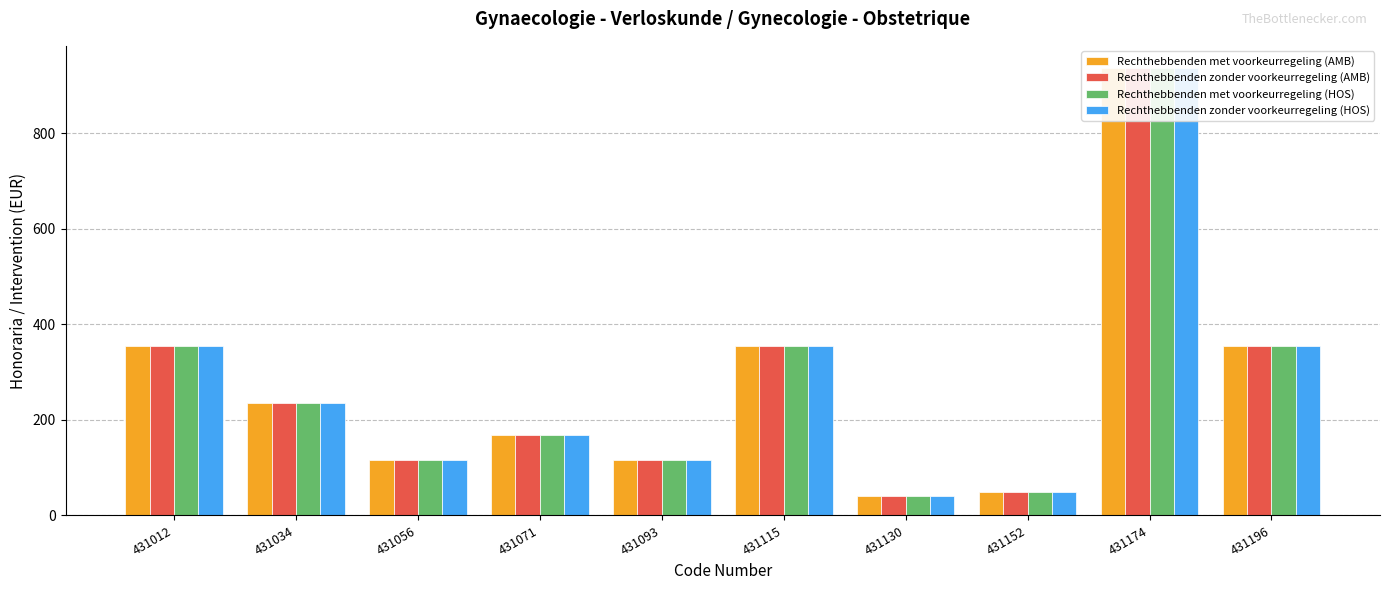

The Rechthebbenden met voorkeurregeling (AMB) series shows 162.1 at 431056. True or false?

False